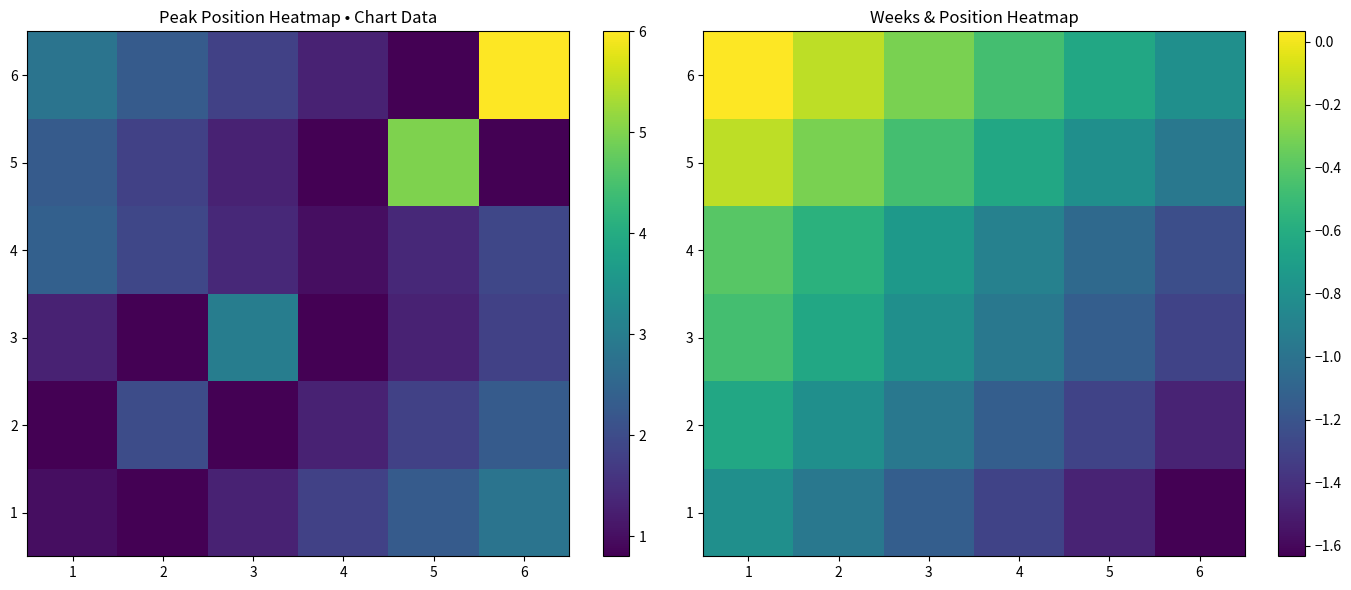

The 1 series shows -2.3 at 5. True or false?

False